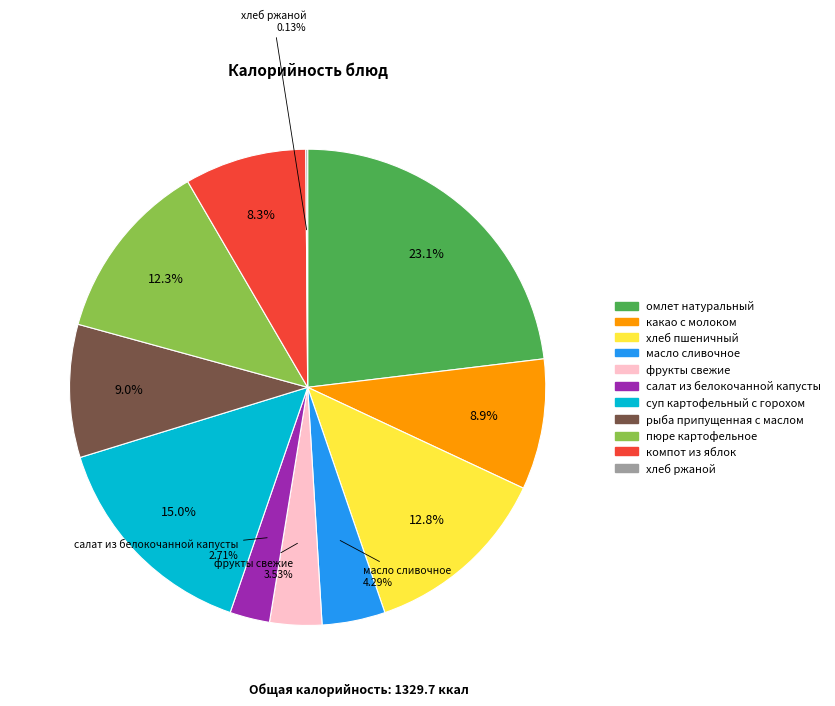

Do омлет натуральный and салат из белокочанной капусты together represent more than half of the pie?

No